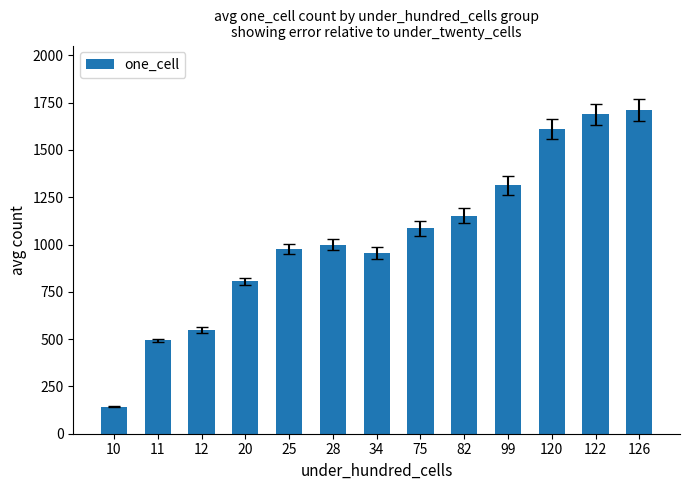

The chart shows a value of 752 at 11. True or false?

False